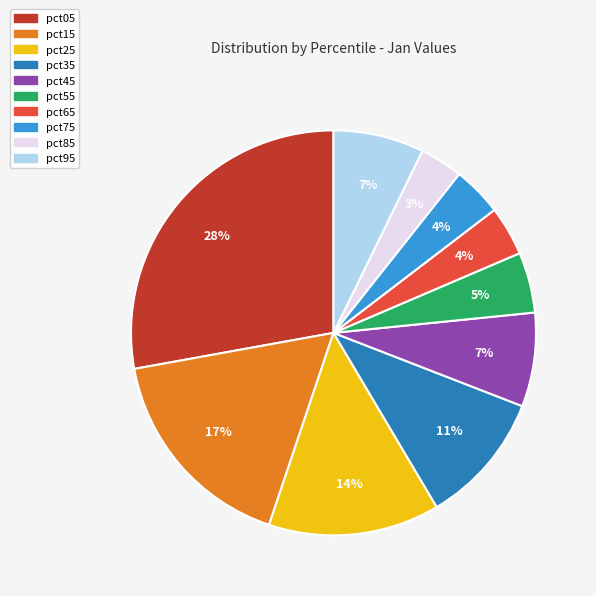

To the nearest percent, what is the average slice percentage?

10%